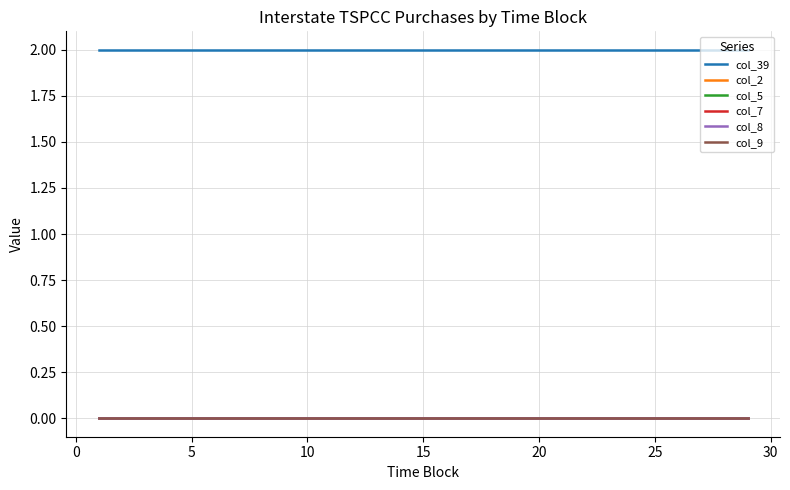

Does the chart have visible grid lines?

Yes